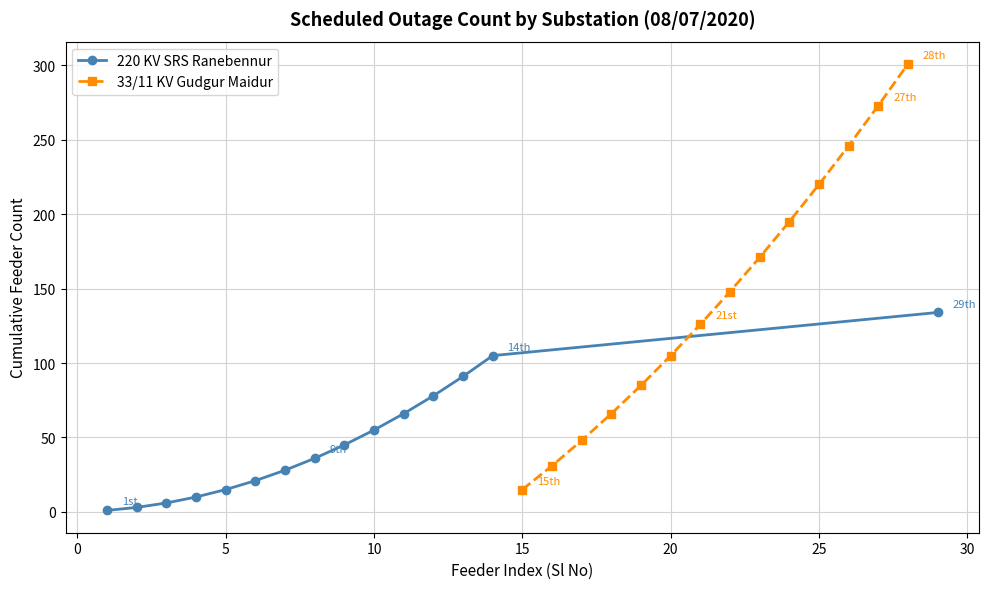

True or false: 33/11 KV Gudgur Maidur has more than 1 interior local peaks.

False